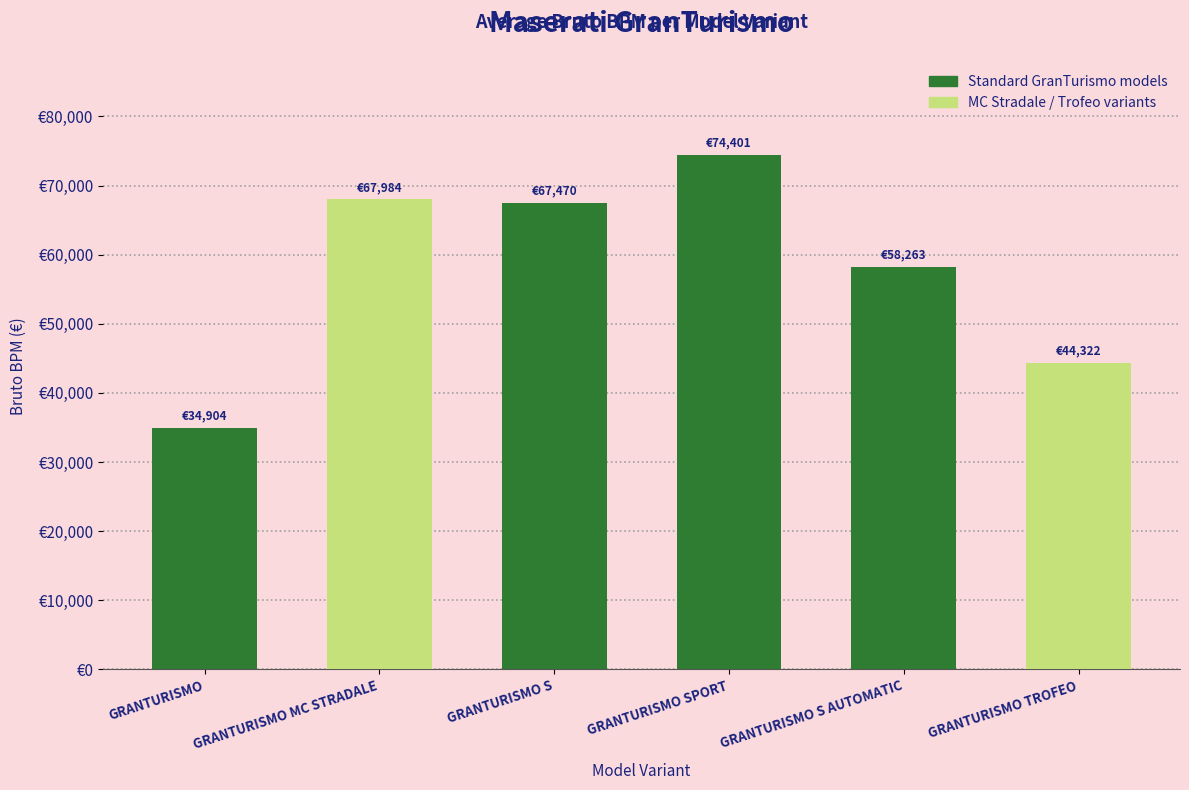

Does the chart contain any negative values?

No